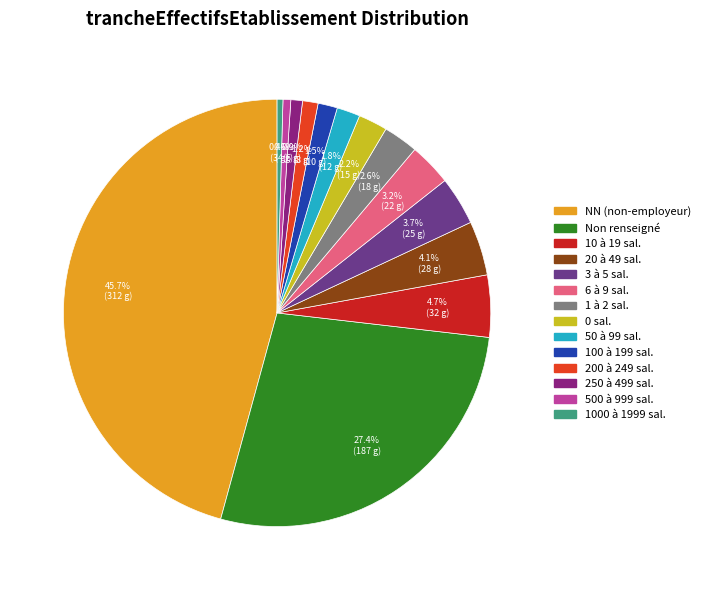

Is there any slice that represents more than half of the pie?

No